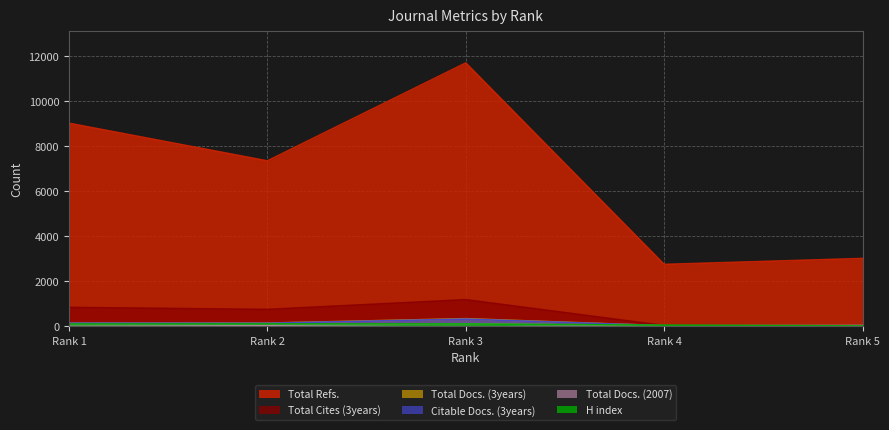

True or false: Total Refs. and Citable Docs. (3years) intersect in this chart.

False